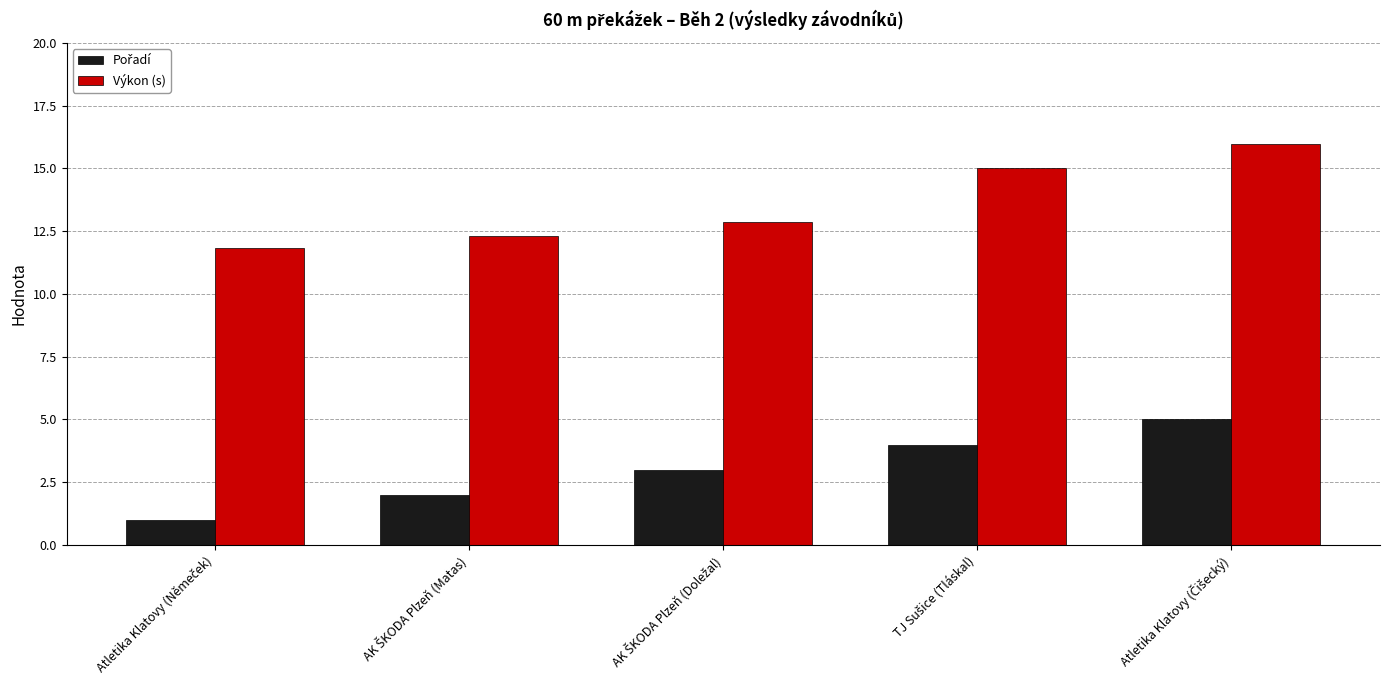

What is the minimum value shown in the chart?

1.0